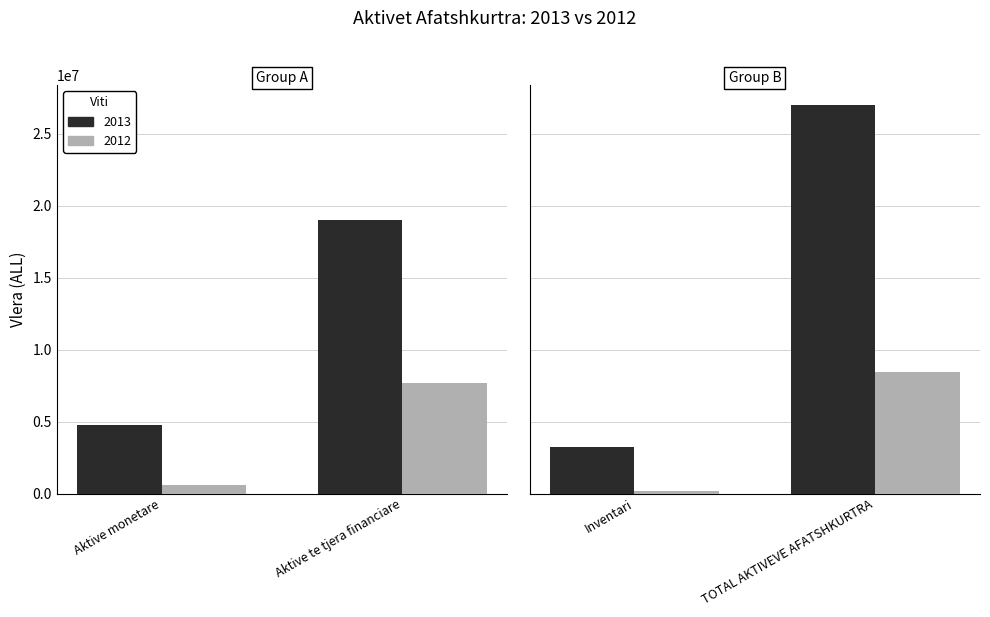

What is the total value across all series at Inventari?

3443712.5